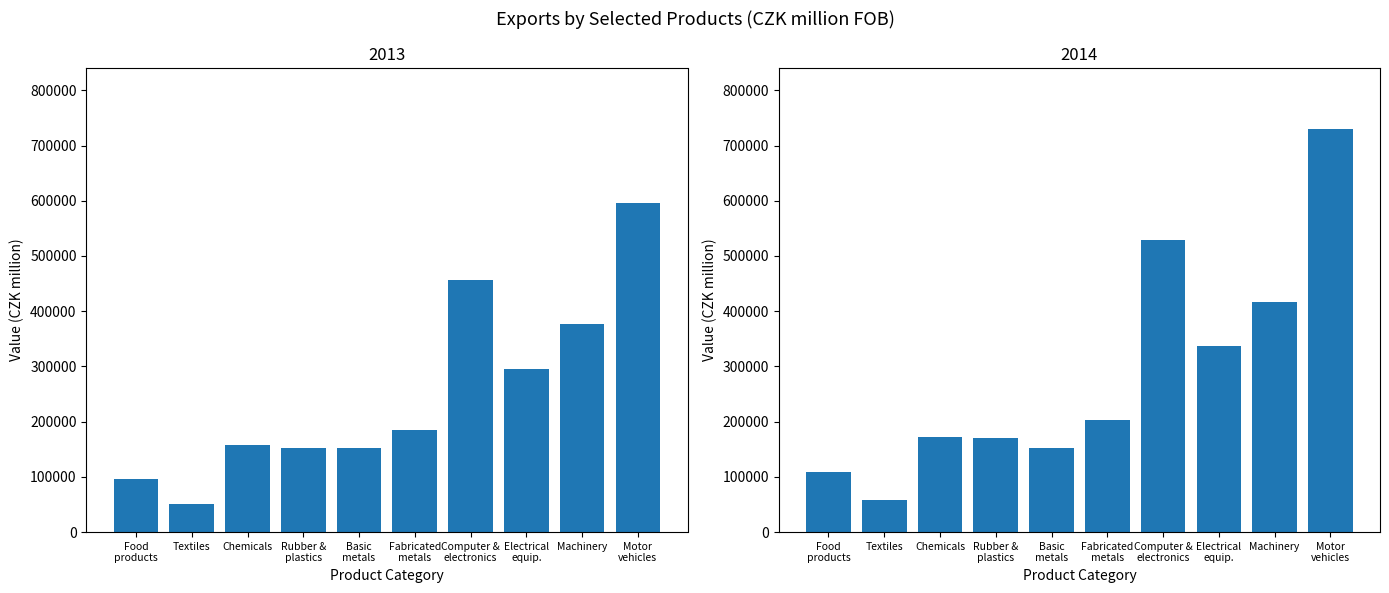

Is the value of 2013 at Chemicals greater than the value of 2014 at Chemicals?

No